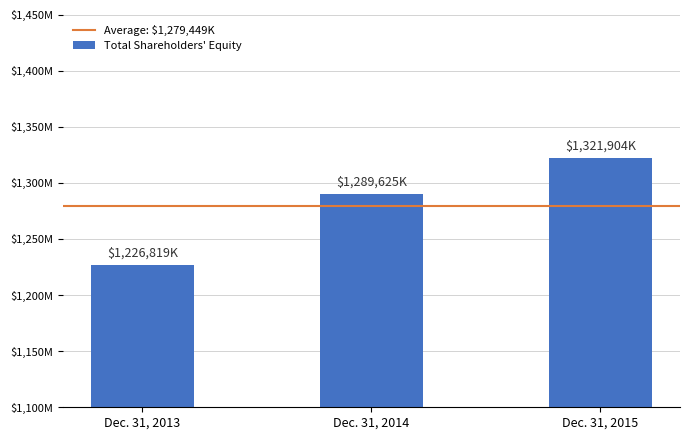

Does the chart contain any negative values?

No